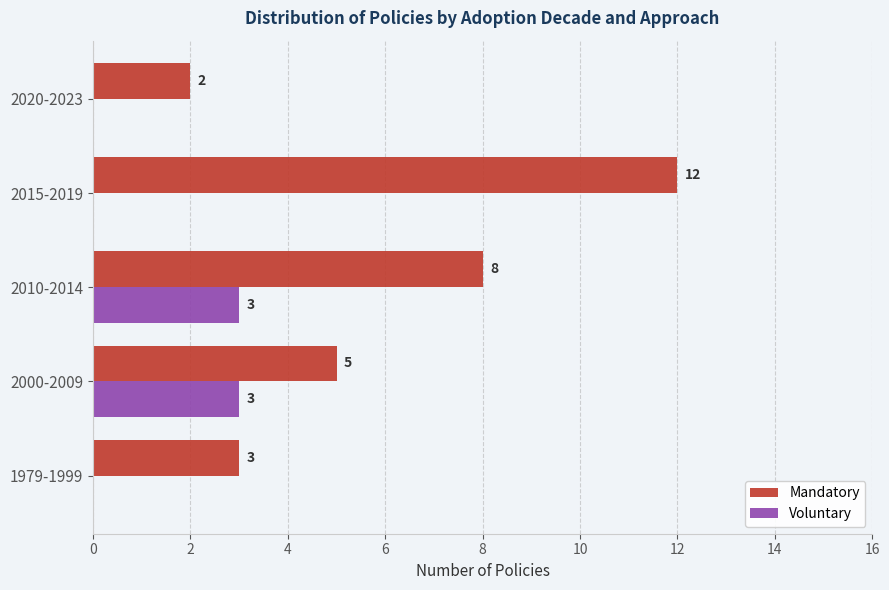

How many Voluntary values are between 0 and 3?

5